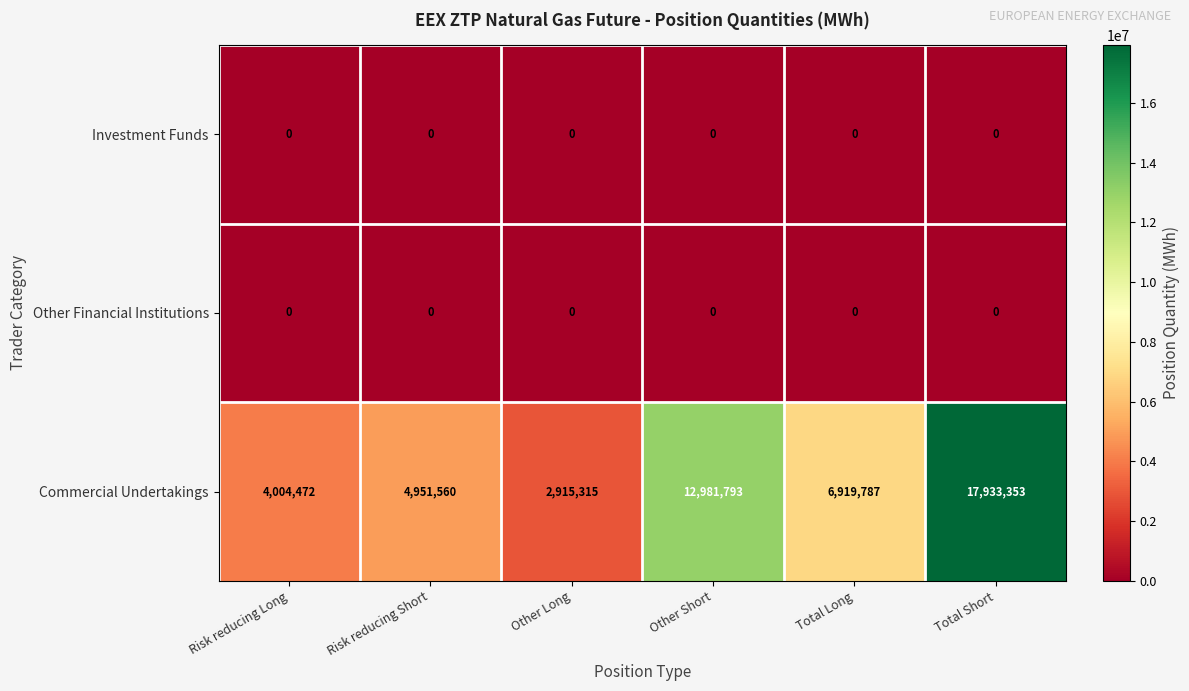

Which series has the widest spread of values?

Commercial Undertakings